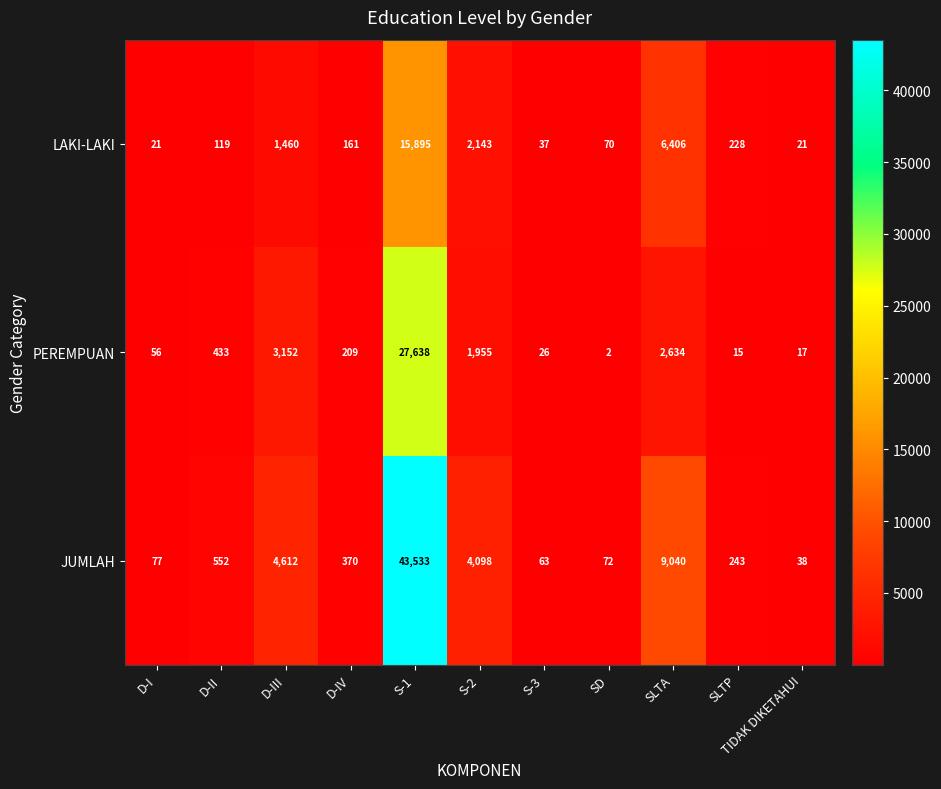

What is the sum of all JUMLAH values?

62698